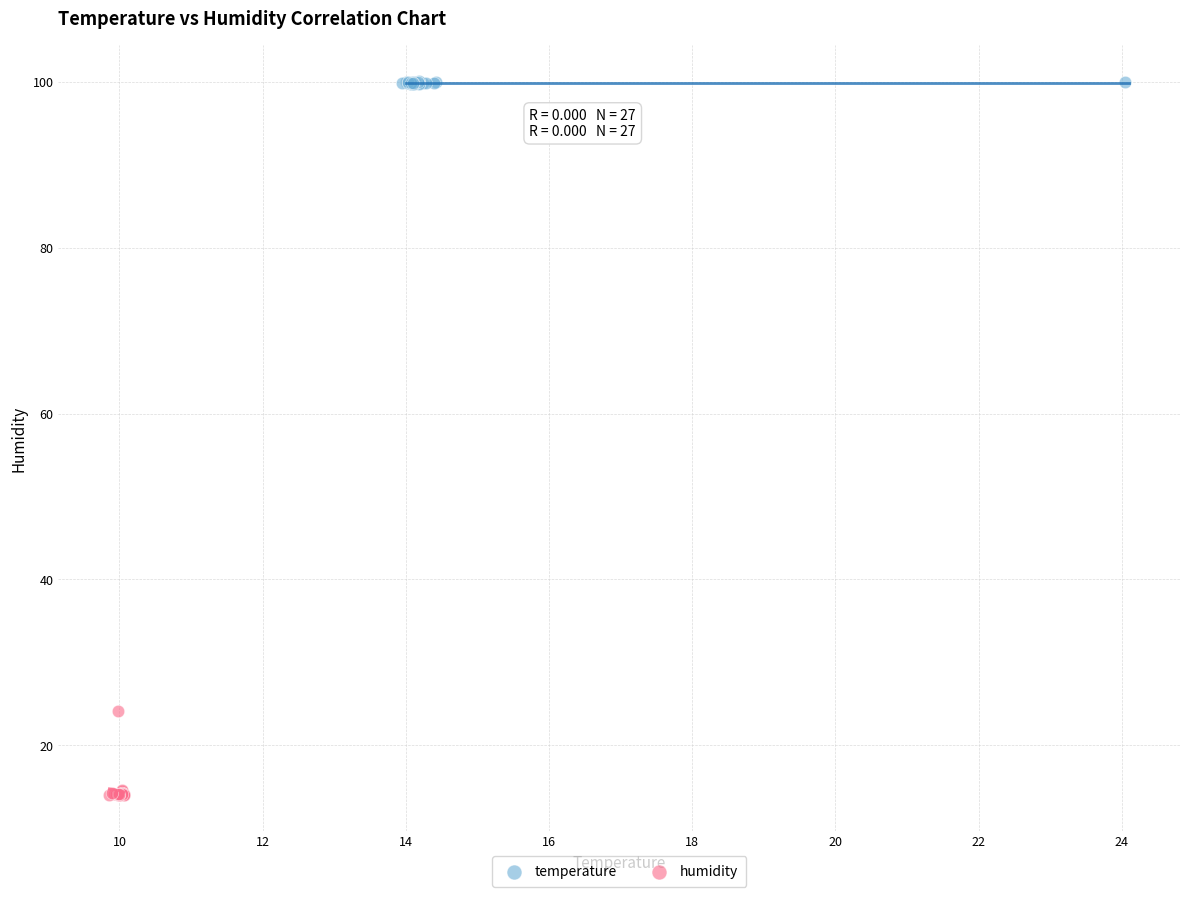

Which series has the largest Y range (max minus min)?

humidity